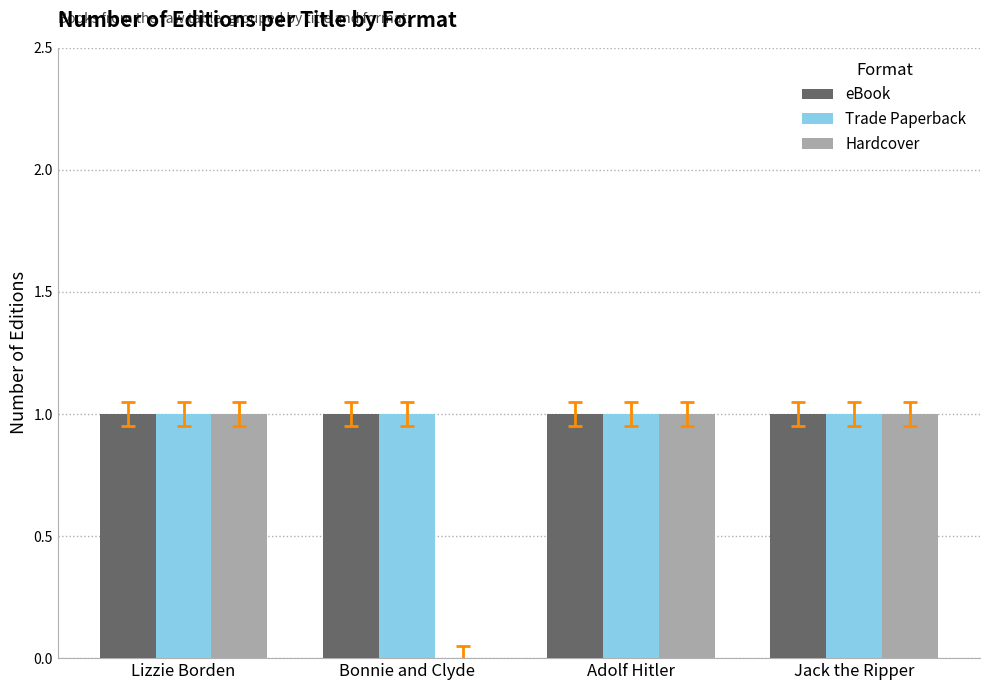

The Hardcover series shows 0 at Lizzie Borden. True or false?

False